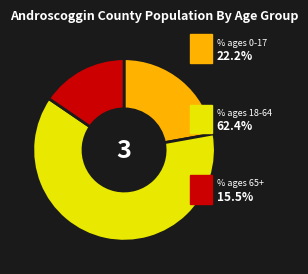

Is there a majority slice in this chart?

Yes